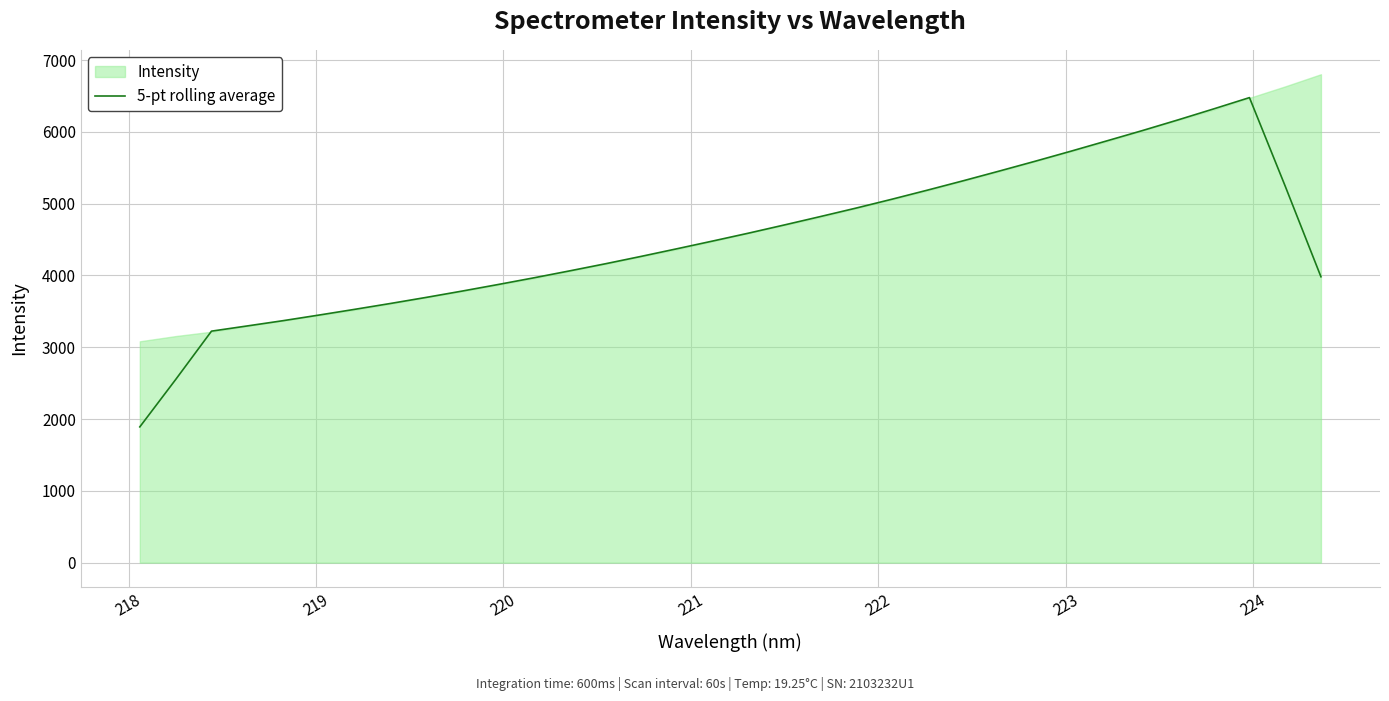

What is the minimum value for 5-pt rolling average?

1891.0